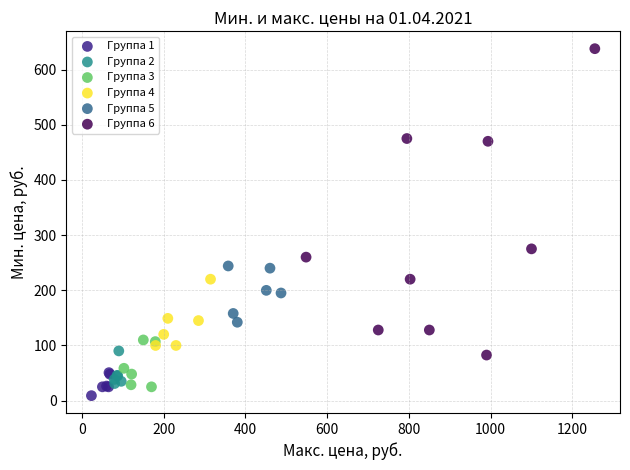

Which series reaches the maximum Y coordinate?

Группа 6